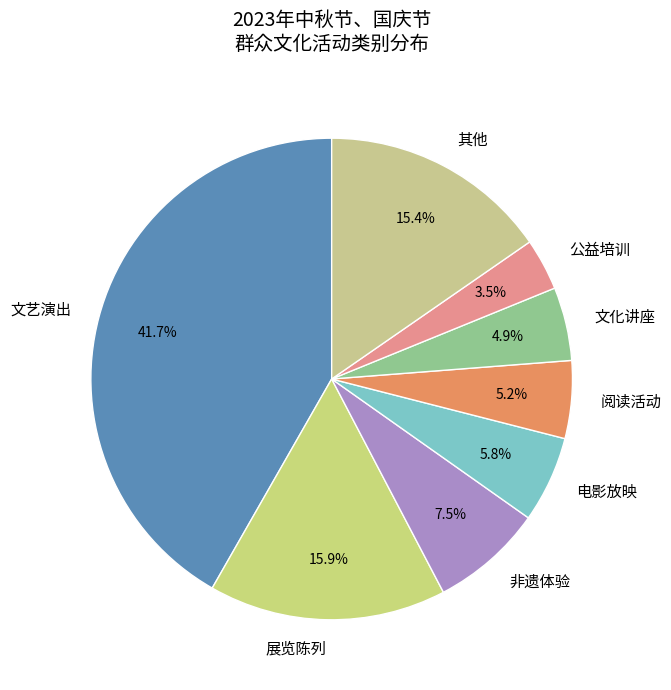

Count the number of slices in the pie.

8